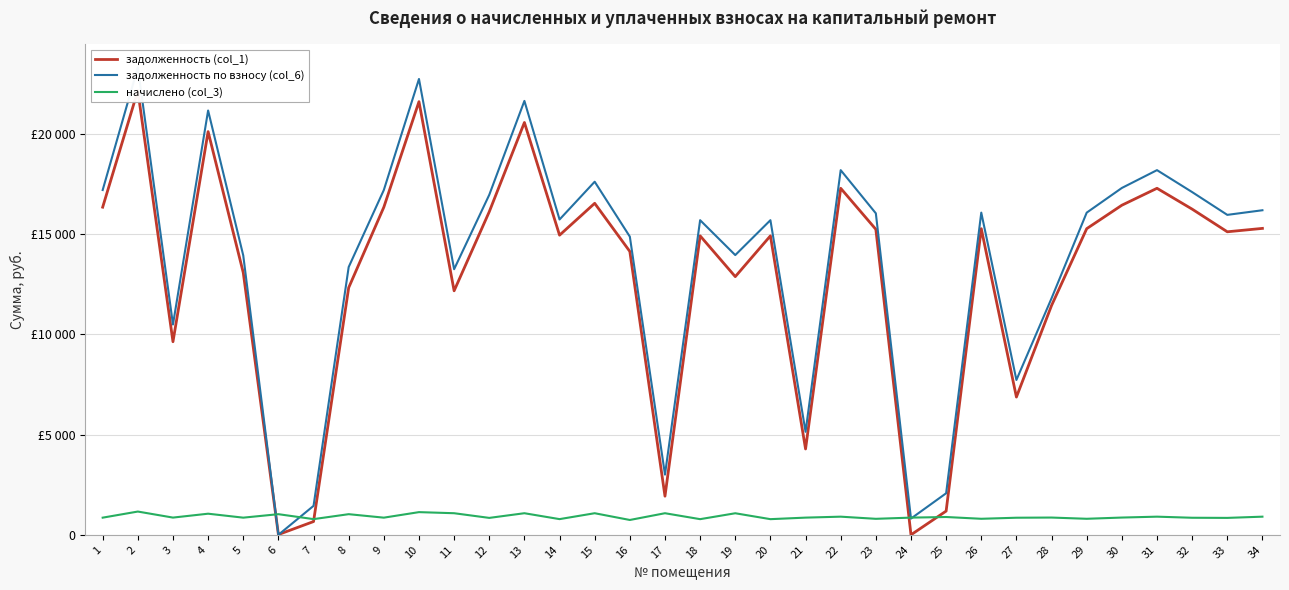

Where is the first local minimum for задолженность по взносу (col_6)?

3